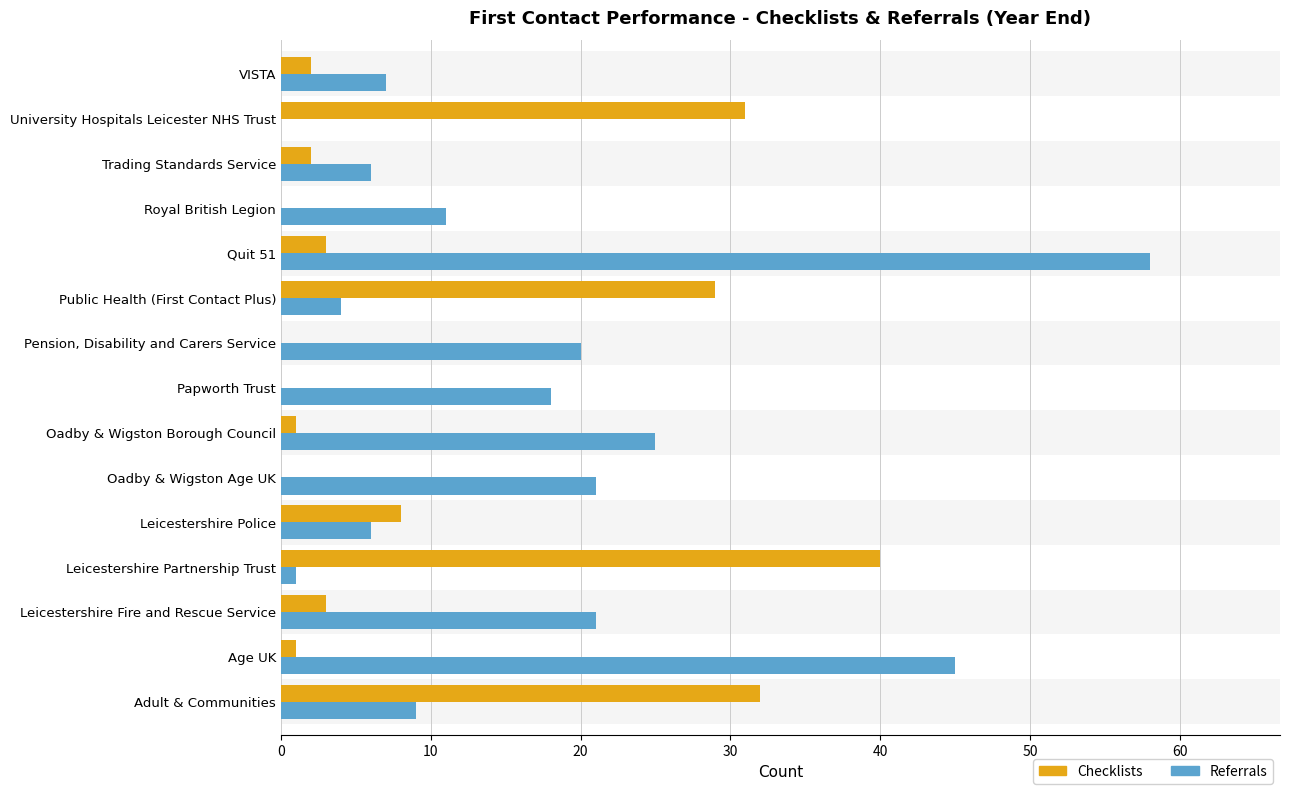

Rank the series at Leicestershire Police from lowest to highest value.

Referrals, Checklists